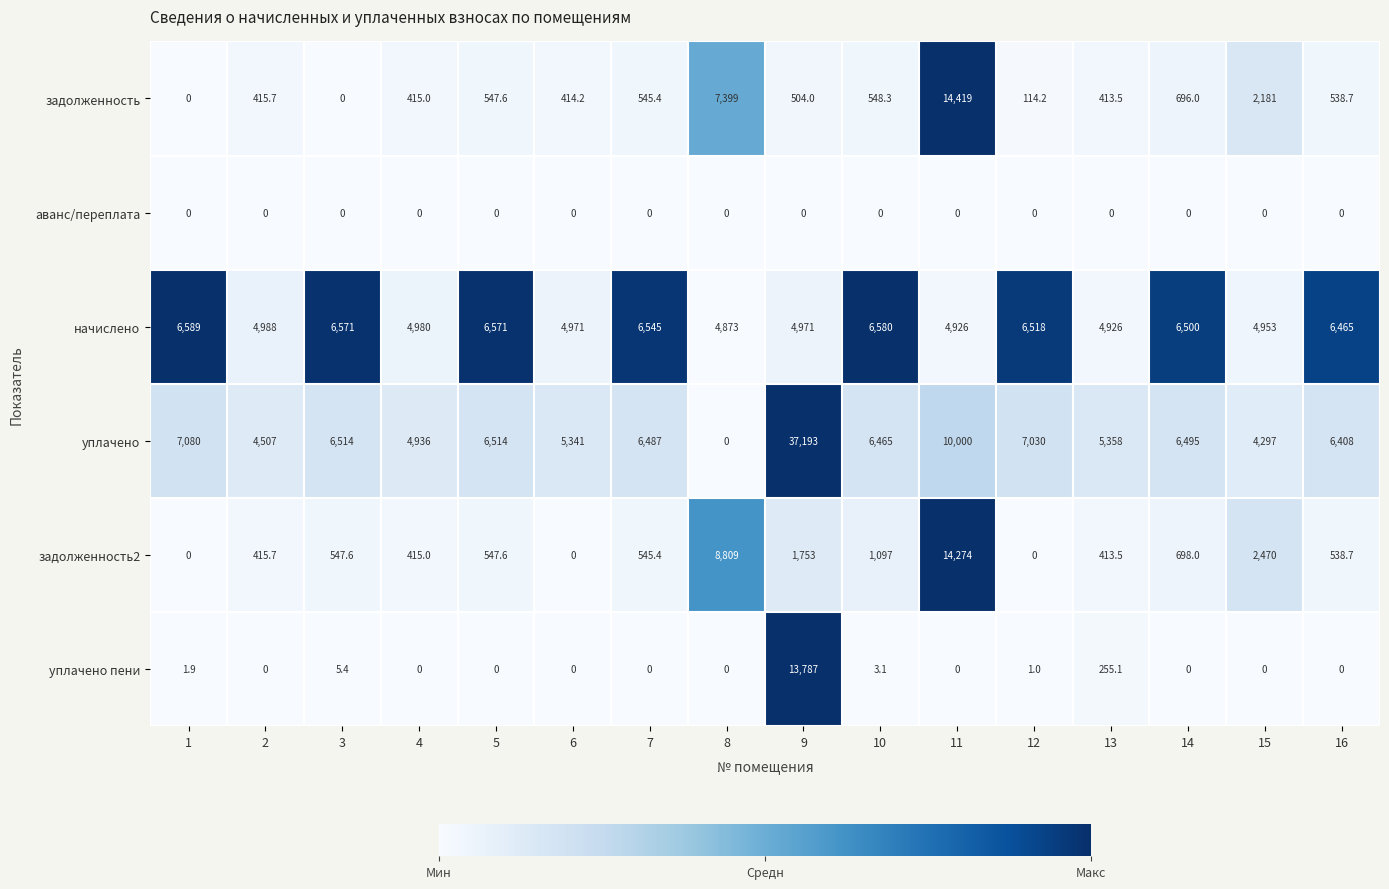

Where does the задолженность2 series first go above 547?

3